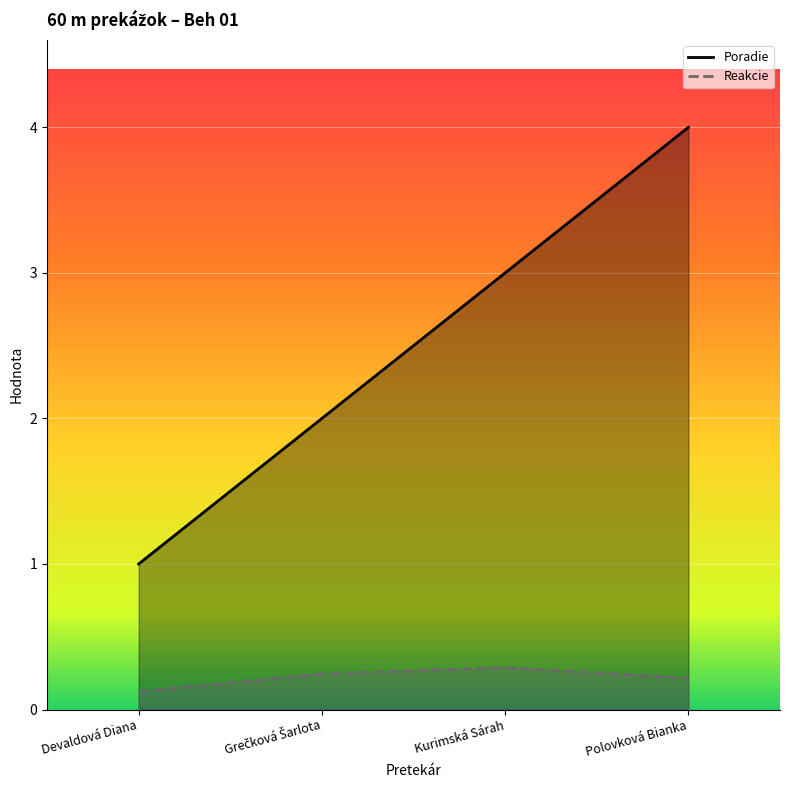

Reading right to left, what are all the values shown in this chart?

Poradie: 4.0	3.0	2.0	1.0
Reakcie: 0.2	0.3	0.2	0.1